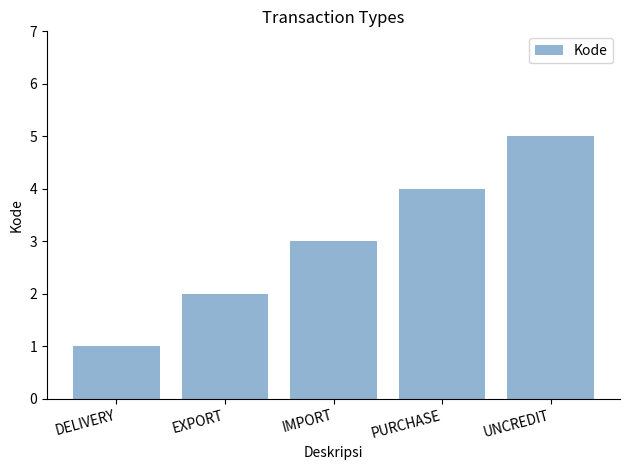

What is the average value?

3